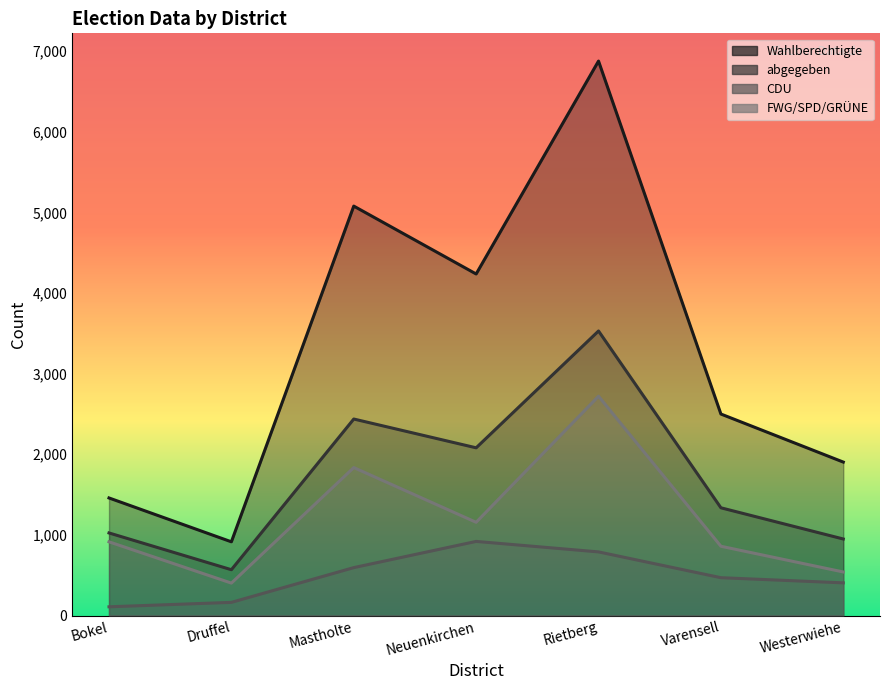

List the series in order of their peak value, lowest first.

CDU, FWG/SPD/GRÜNE, abgegeben, Wahlberechtigte